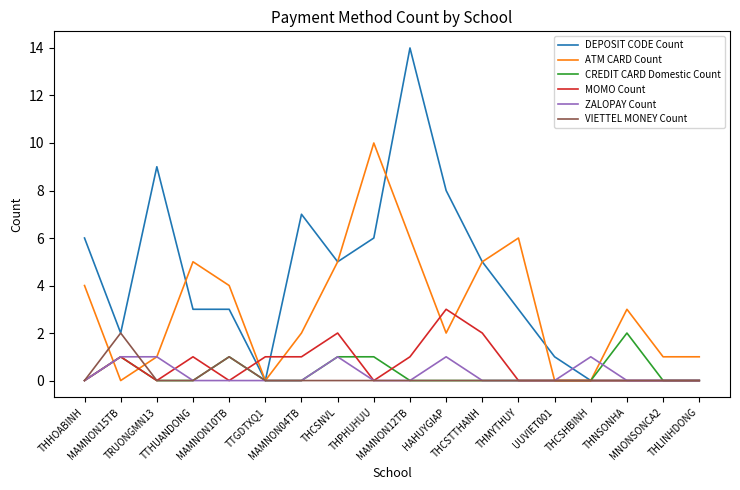

Where does the DEPOSIT CODE Count series first go above 3?

THHOABINH